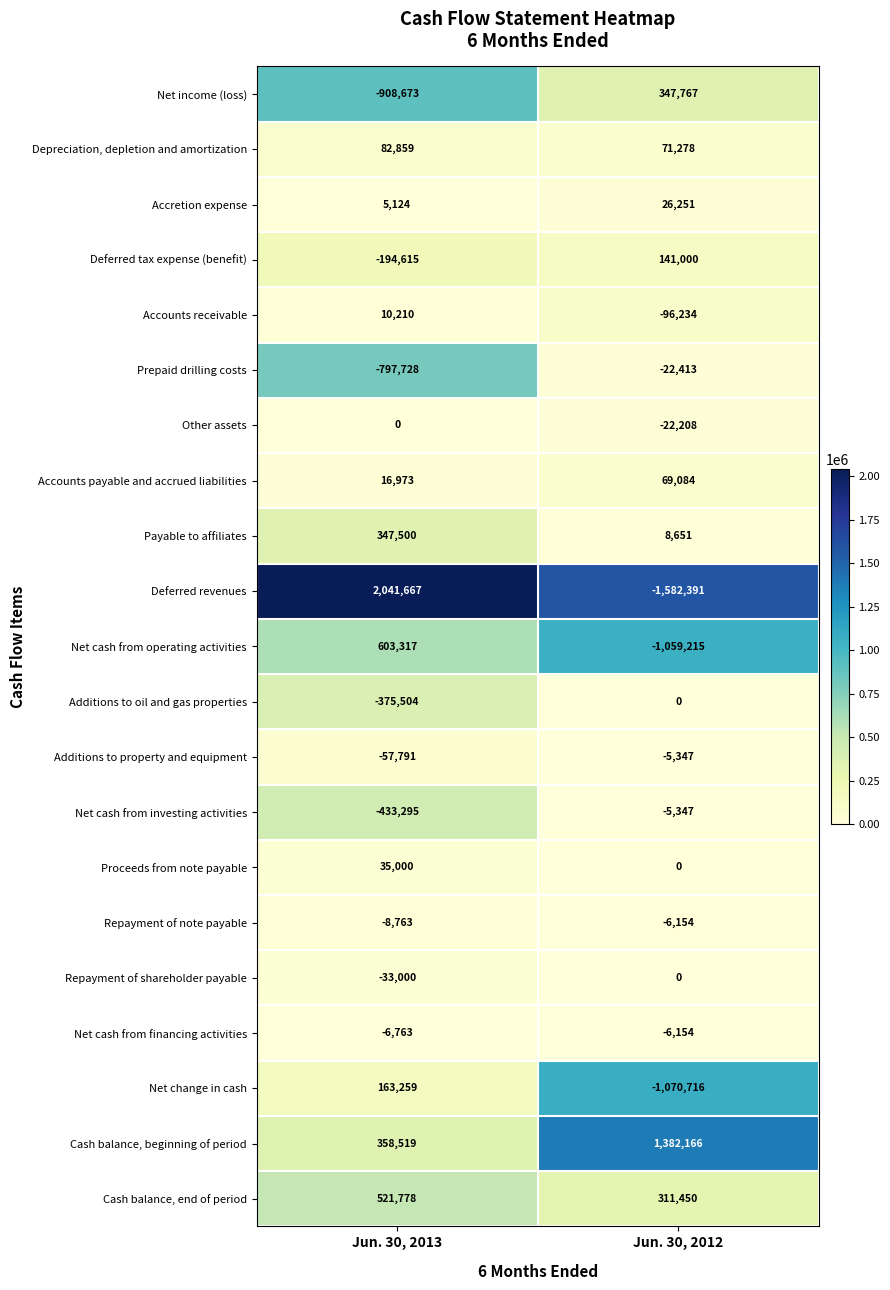

True or false: Additions to oil and gas properties has a value of -136245 at Jun. 30, 2012.

False